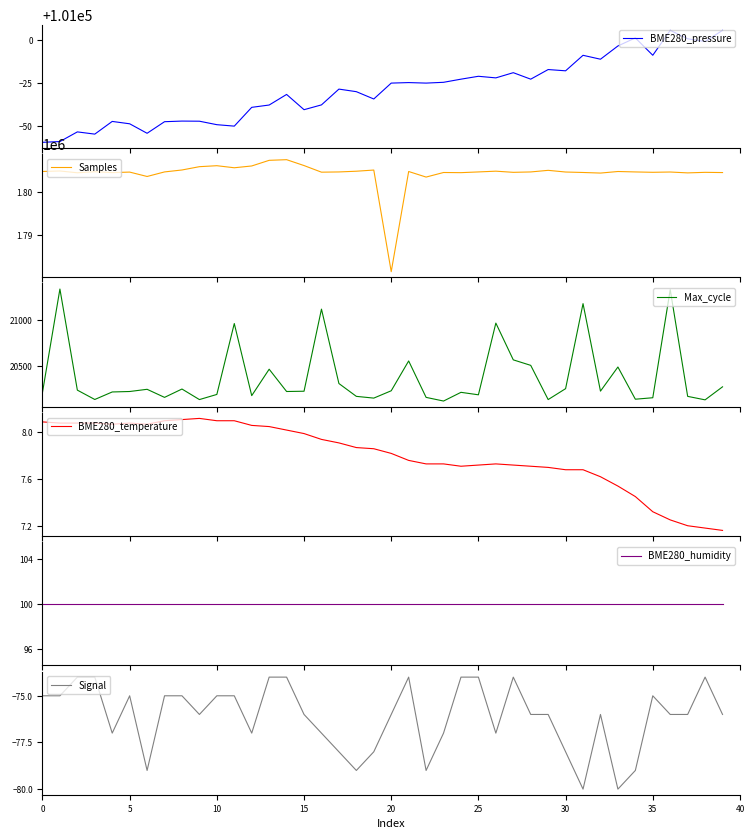

What is the maximum value for BME280_pressure?

101005.8